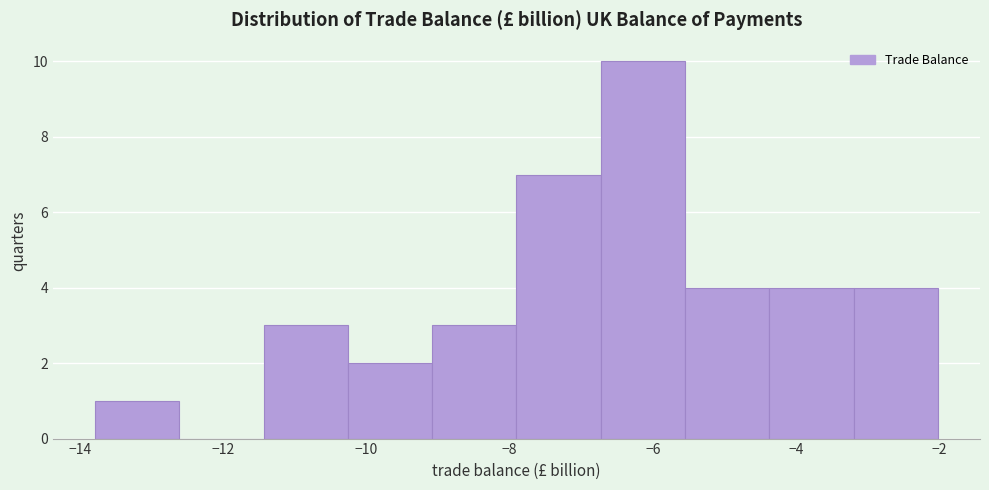

What is the height of the bar covering -10.2 to -9.0 on the x-axis? Neither the bar edges nor the heights are printed on the chart, so give them approximately, as read against the axes.

2